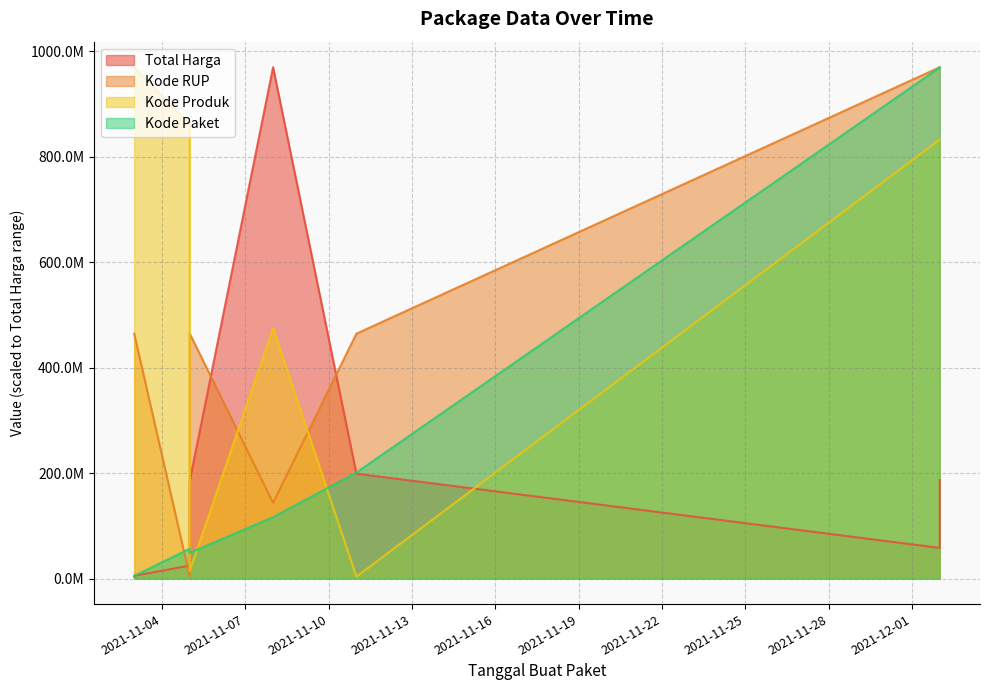

What are all the series names shown in the legend?

Total Harga, Kode Paket, Kode Produk, Kode RUP